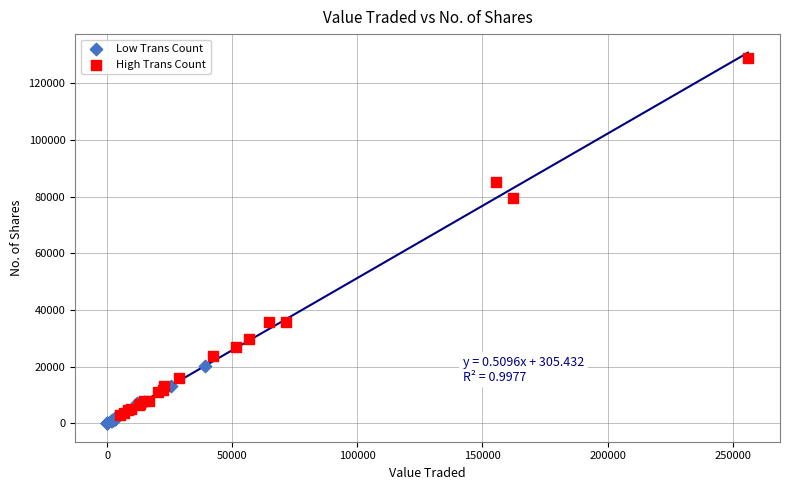

Which series has the widest spread of Y values?

High Trans Count